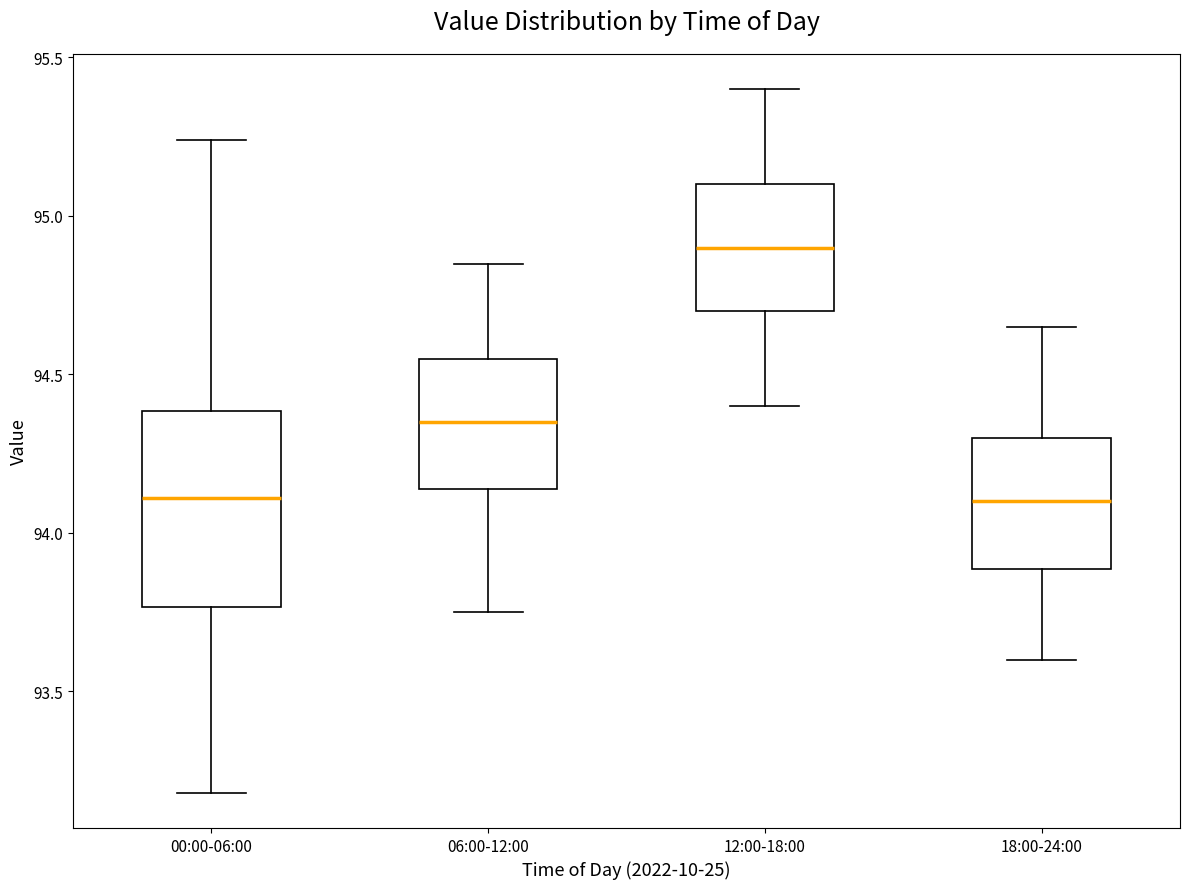

Reading left to right, transcribe this box plot: for each box, give where its median line is, the range the box spans, and where its two whiskers end, as read against the y-axis. The values are not printed on the chart, so give them approximately, as read against the axis.

00:00-06:00: median 94.10, box 93.75 to 94.40, whiskers 93.20 to 95.25
06:00-12:00: median 94.35, box 94.15 to 94.55, whiskers 93.75 to 94.85
12:00-18:00: median 94.90, box 94.70 to 95.10, whiskers 94.40 to 95.40
18:00-24:00: median 94.10, box 93.90 to 94.30, whiskers 93.60 to 94.65